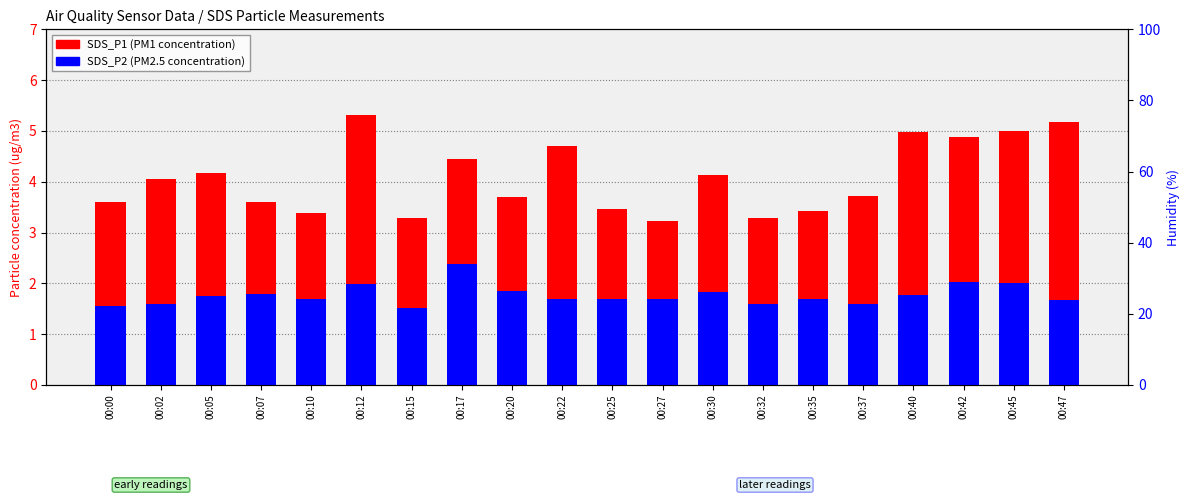

Which series has the largest total across all categories?

SDS_P1 (PM1)